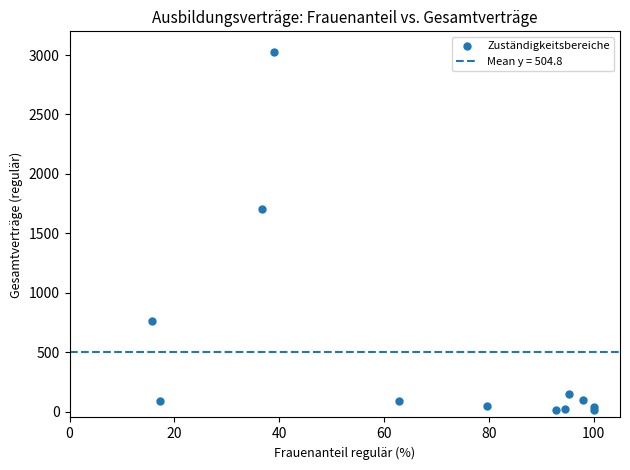

What Y value in the scatter plot is closest to 1521?

1704